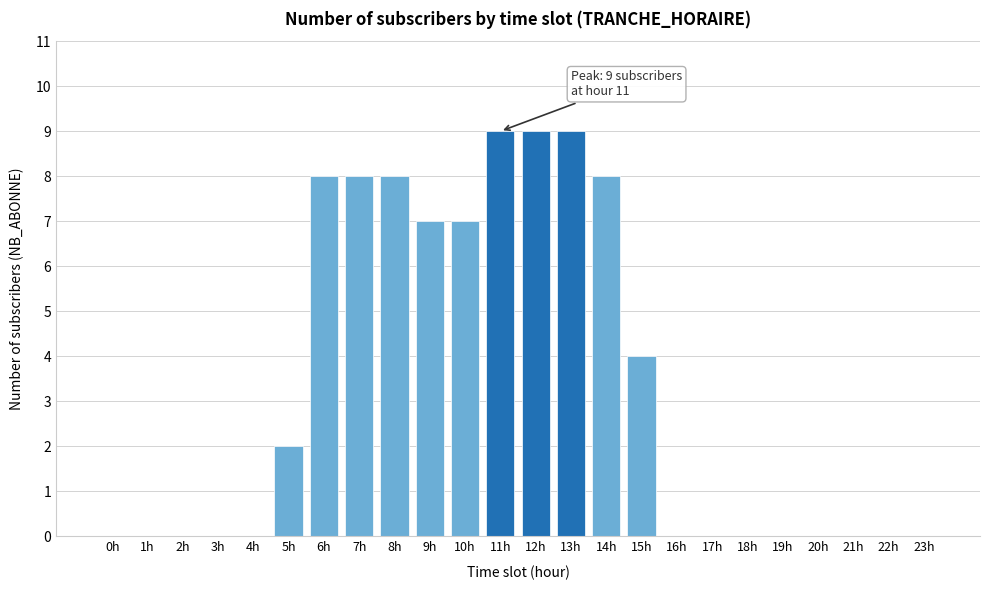

Reading left to right, list all the values displayed in this chart.

0h=0	1h=0	2h=0	3h=0	4h=0	5h=2	6h=8	7h=8	8h=8	9h=7	10h=7	11h=9	12h=9	13h=9	14h=8	15h=4	16h=0	17h=0	18h=0	19h=0	20h=0	21h=0	22h=0	23h=0